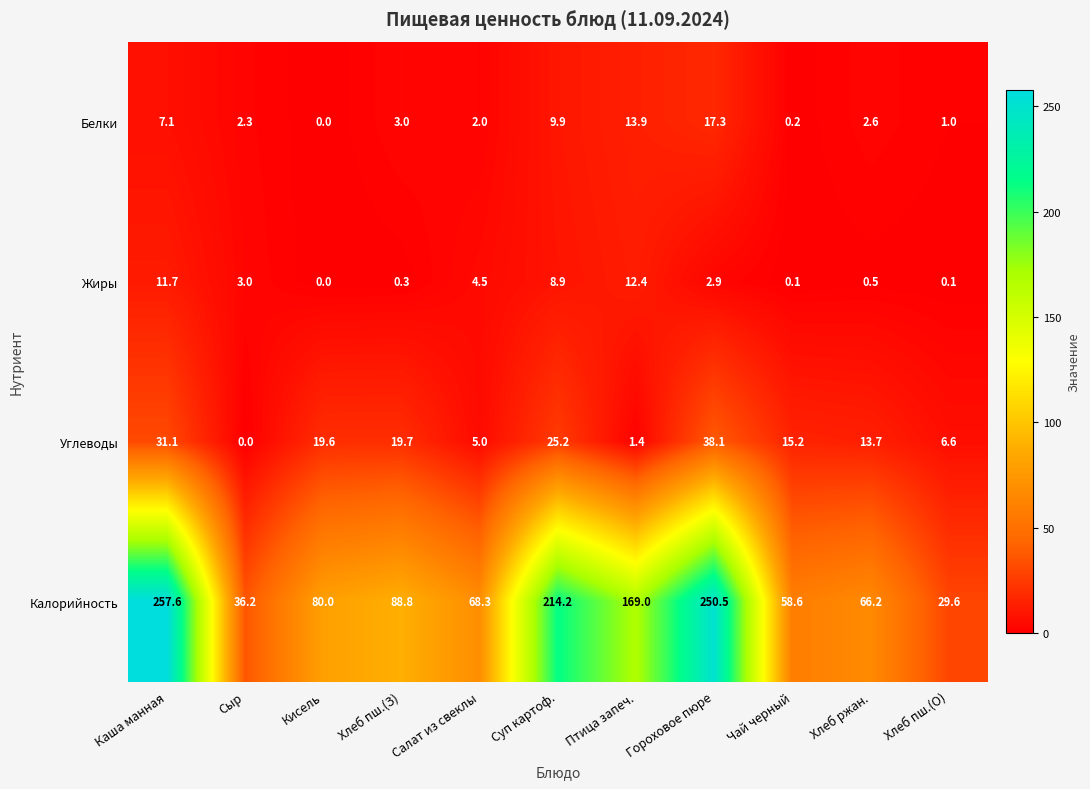

How many distinct data groups are displayed?

4